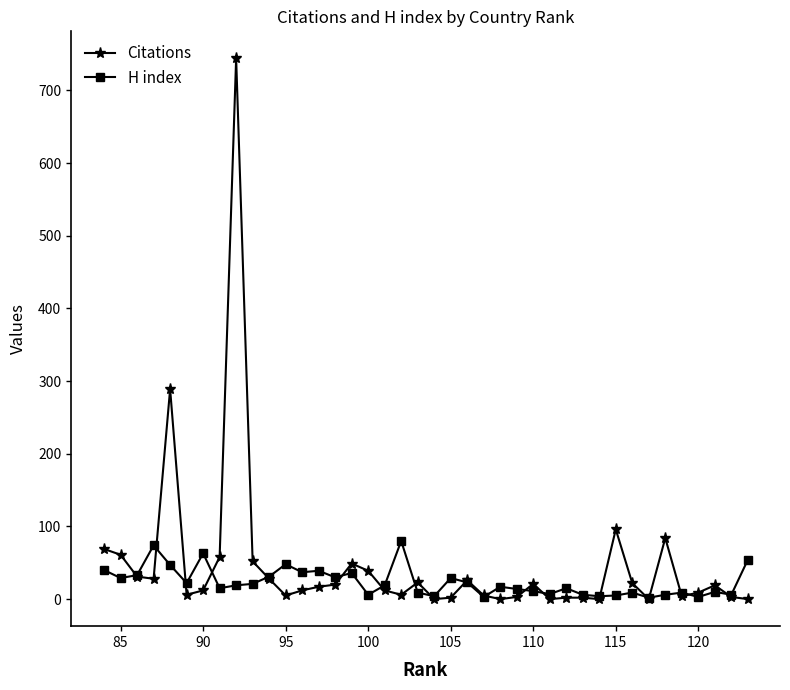

What is the highest value of the H index series?

80